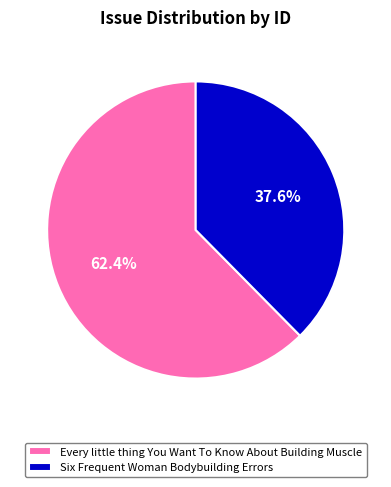

Which slice represents more than half of the pie?

Every little thing You Want To Know About Building Muscle